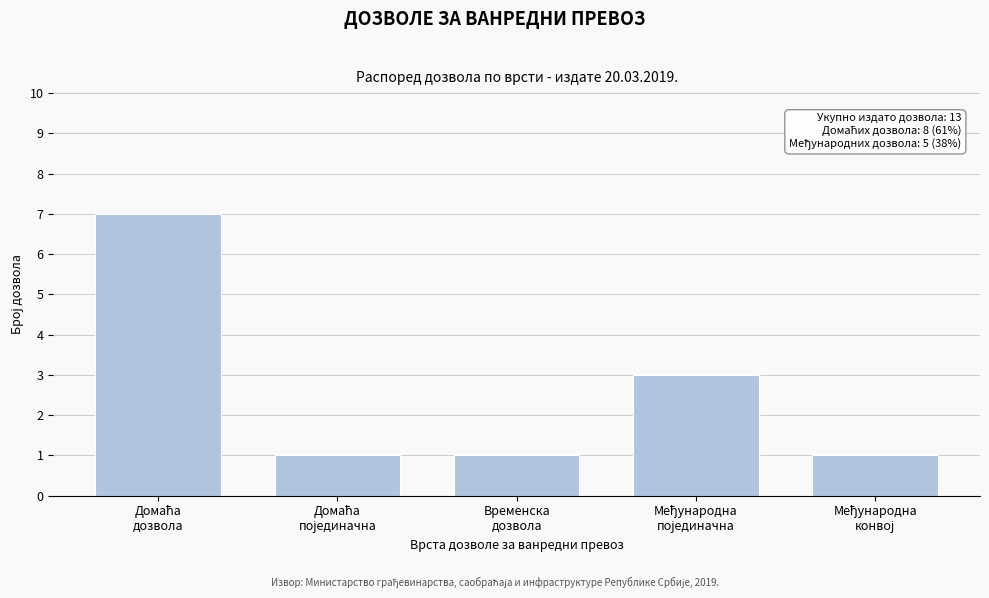

Reading right to left, transcribe all the data shown in this chart.

1	3	1	1	7